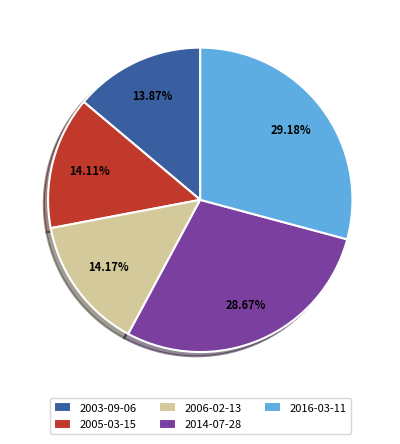

Approximately how many times larger is the value at 2016-03-11 compared to 2003-09-06?

2.1